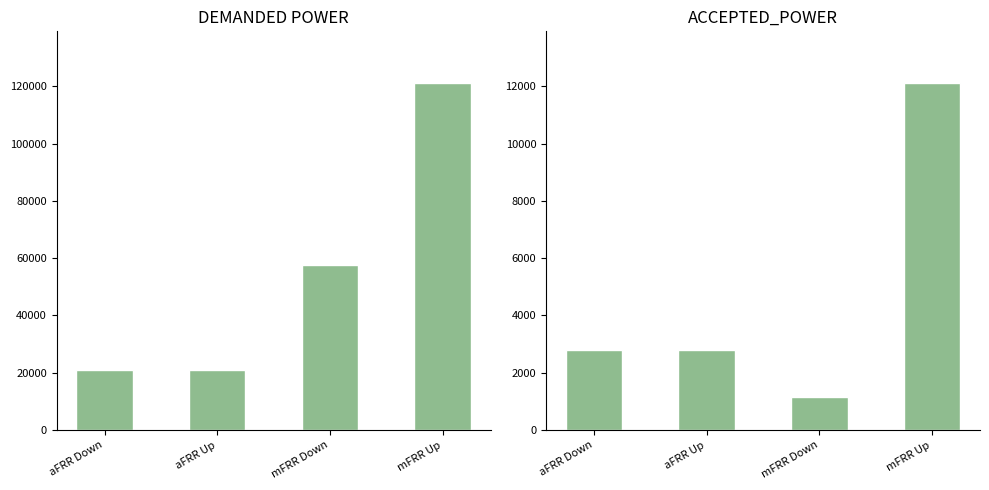

Which has a higher value, aFRR Up or aFRR Down?

aFRR Up